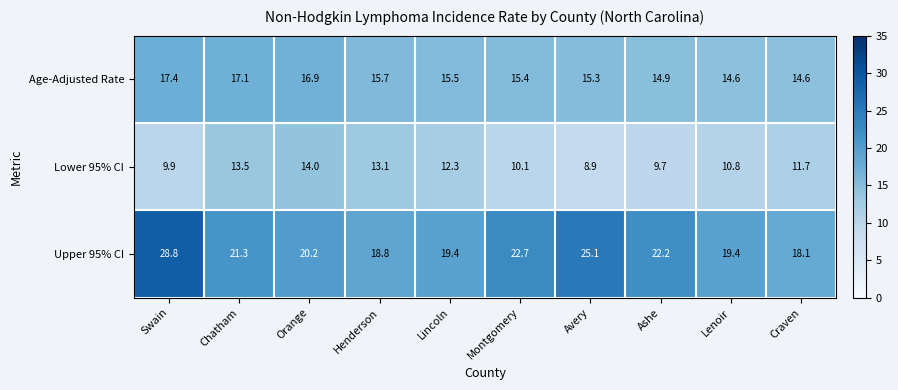

Which label corresponds to the largest value in the chart?

Swain